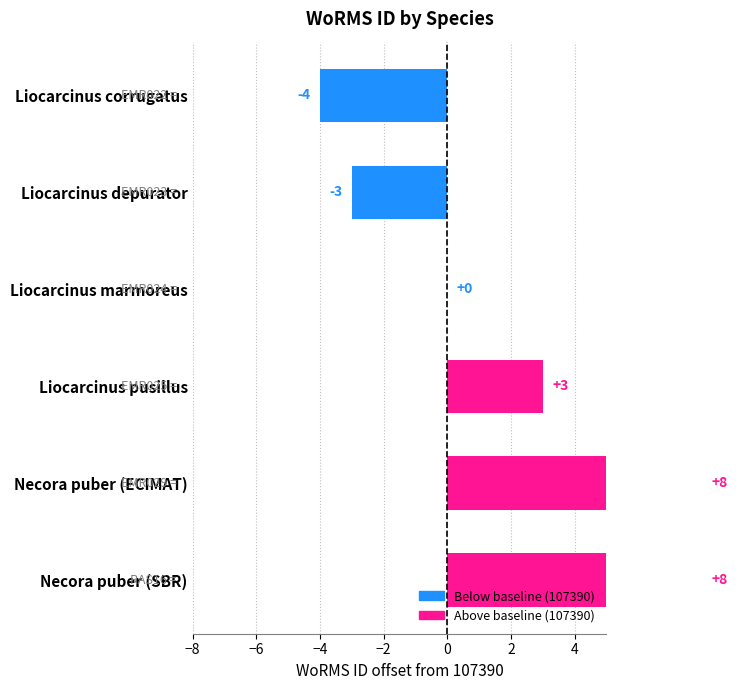

What is the maximum value shown in the chart?

8